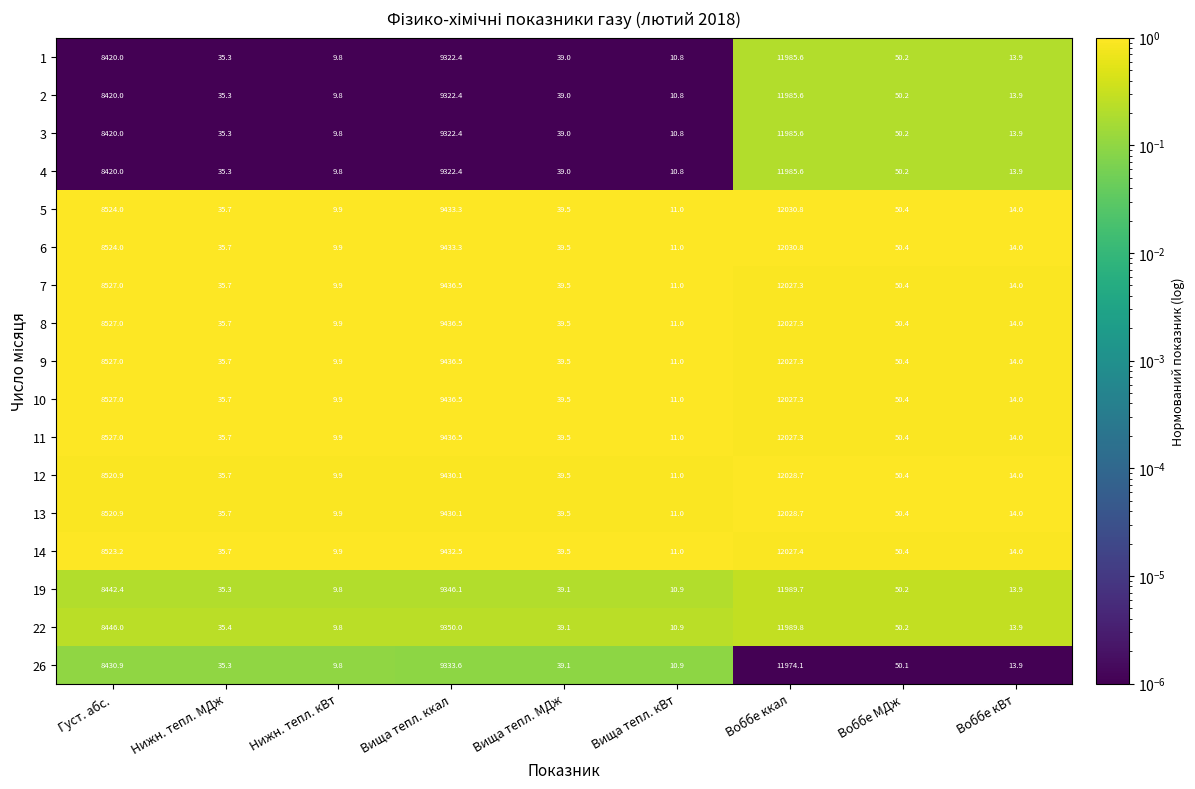

What is the total value across all series at Густ. абс.?

144247.3